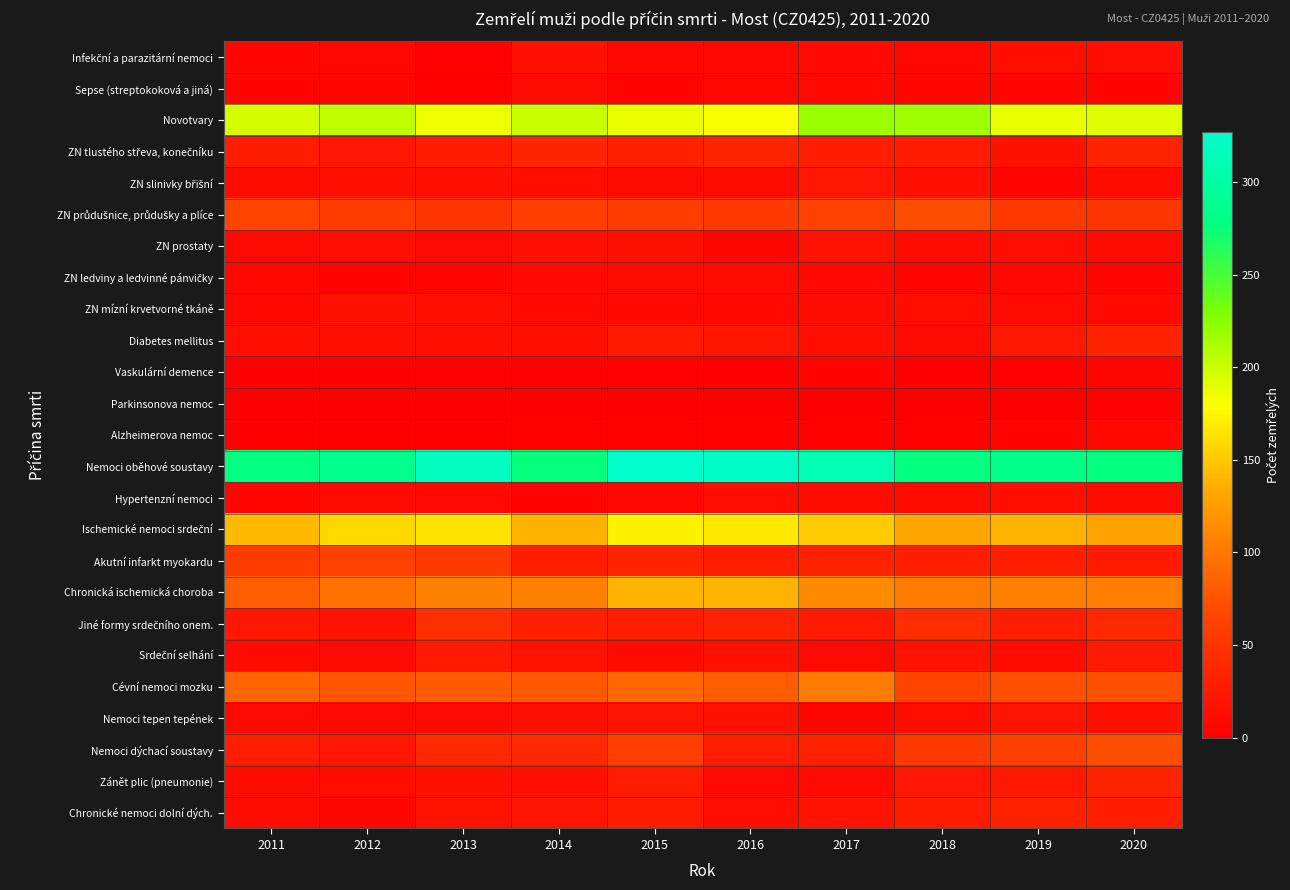

Between 2013 and 2016, which series saw the biggest shift?

Chronická ischemická choroba